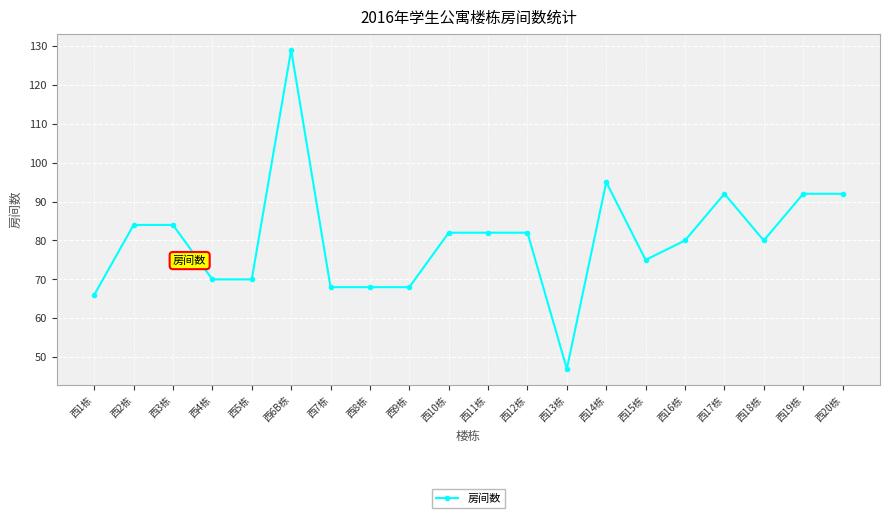

What is the average value?

80